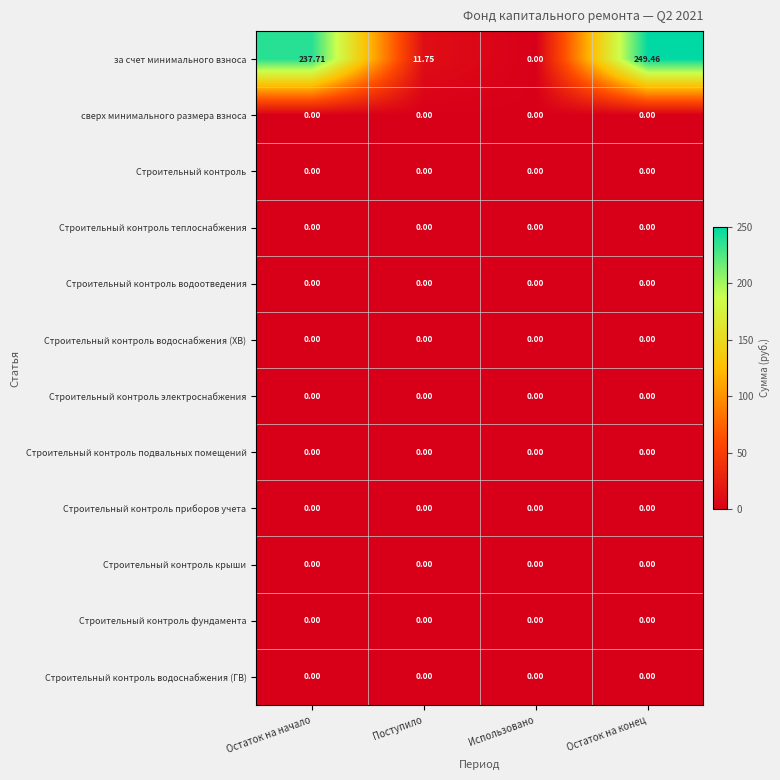

At which category is the sum across all series the highest?

Остаток на конец